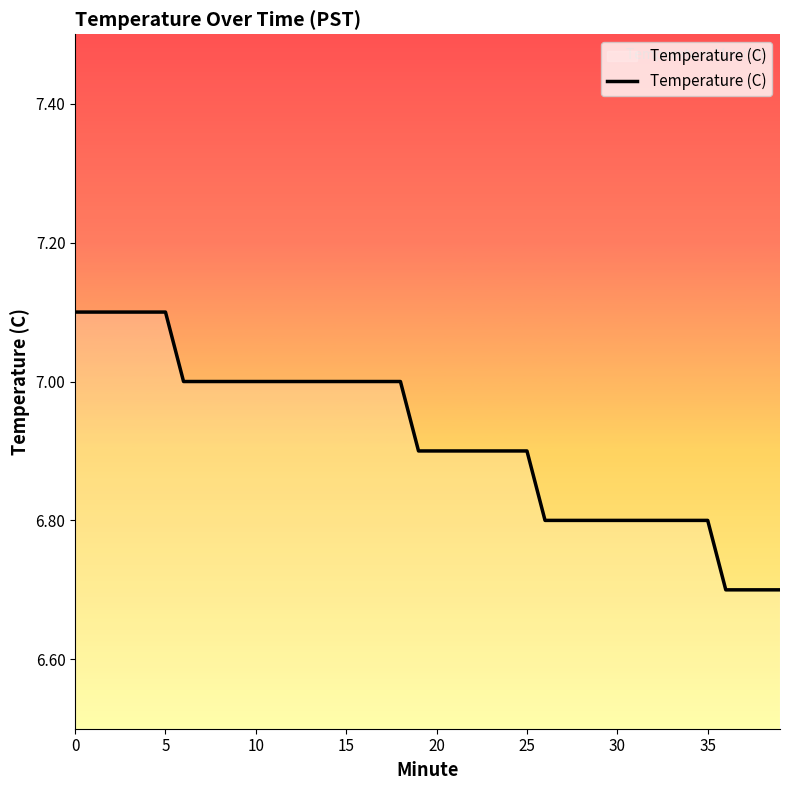

Reading left to right, what are all the values shown in this chart?

7.1	7.1	7.1	7.1	7.1	7.1	7.0	7.0	7.0	7.0	7.0	7.0	7.0	7.0	7.0	7.0	7.0	7.0	7.0	6.9	6.9	6.9	6.9	6.9	6.9	6.9	6.8	6.8	6.8	6.8	6.8	6.8	6.8	6.8	6.8	6.8	6.7	6.7	6.7	6.7